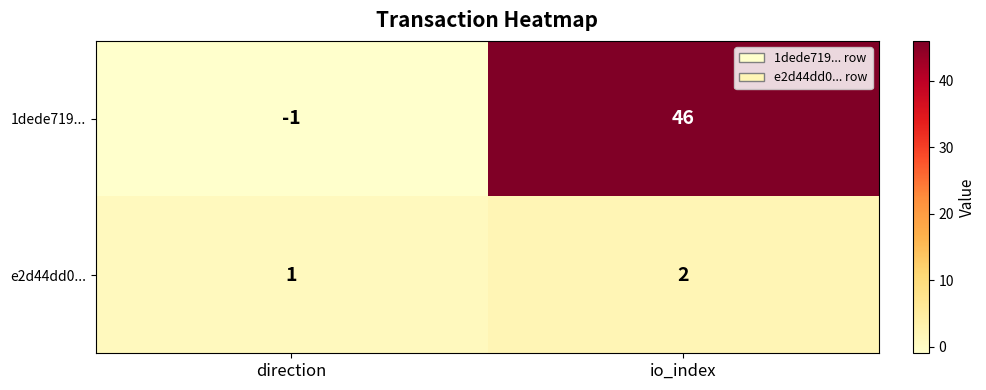

Which category has the lowest value in the 1dede719... series?

direction